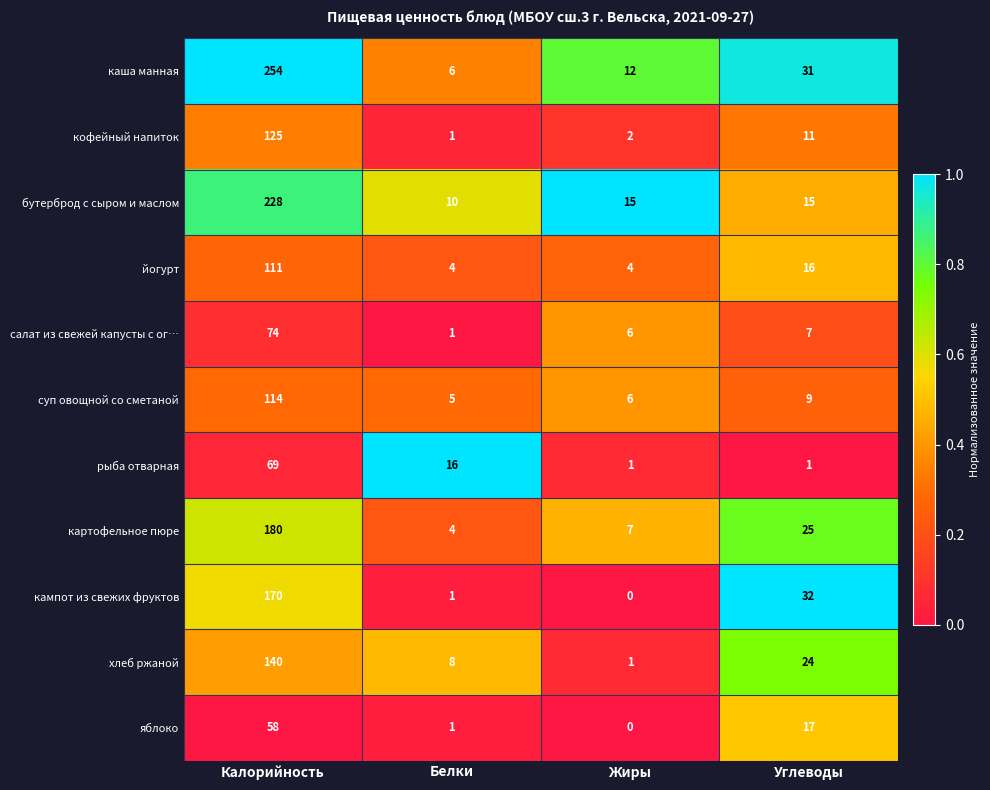

Where does the кофейный напиток series first go above 11?

Калорийность